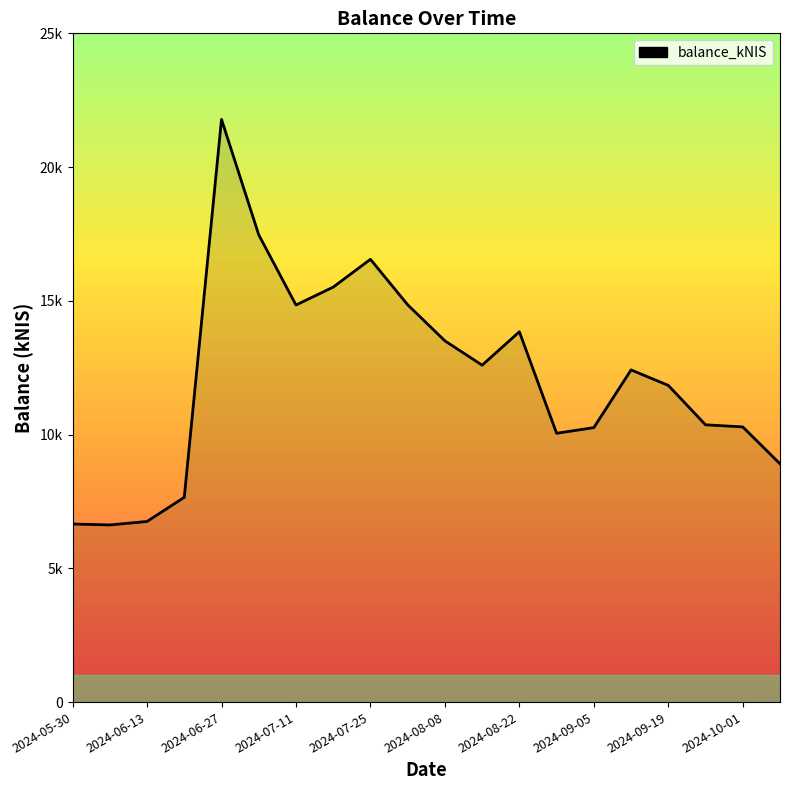

What is the value of the 12th point from the left?

12594.8